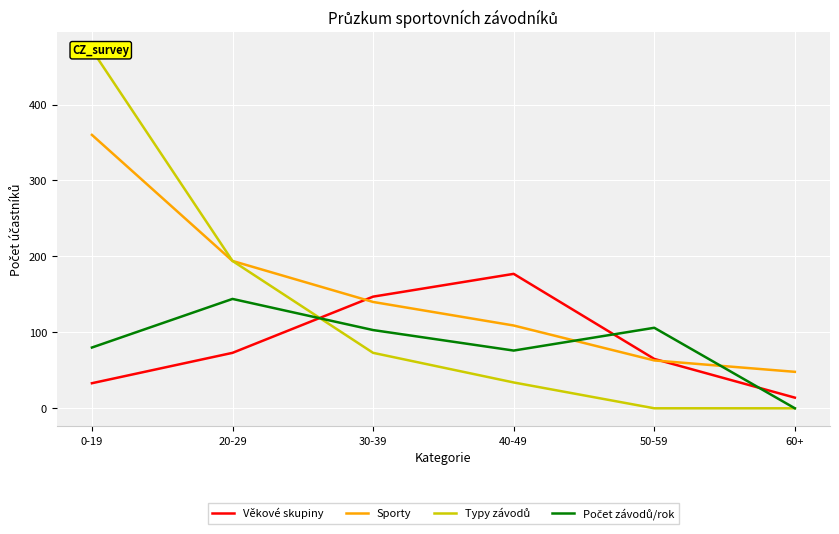

How many times do Věkové skupiny and Počet závodů/rok cross each other?

3